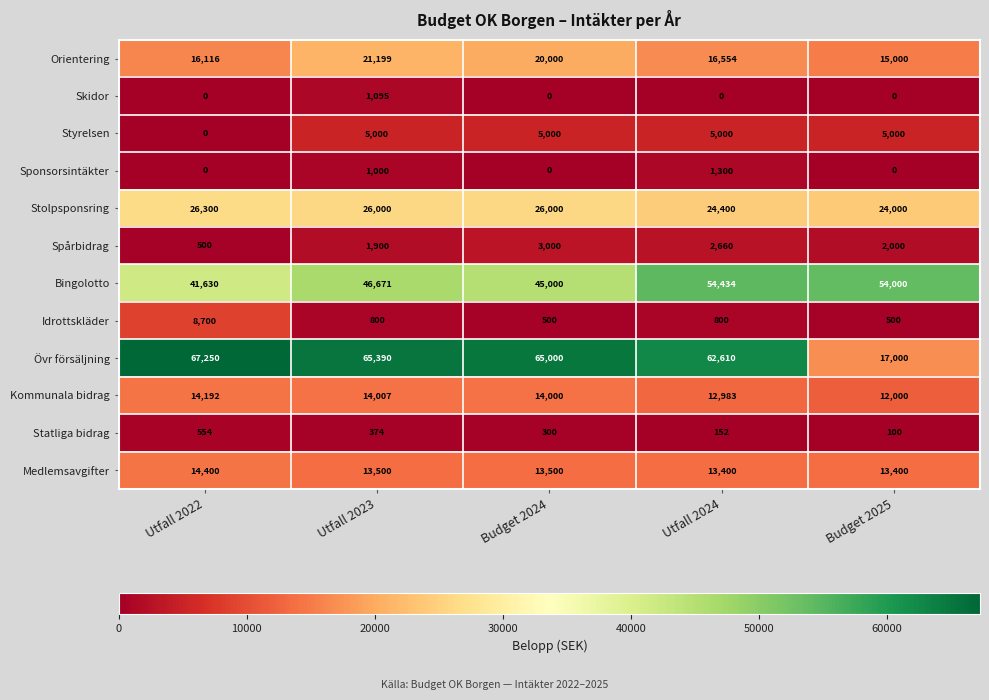

Which category has the lowest value in the Stolpsponsring series?

Budget 2025